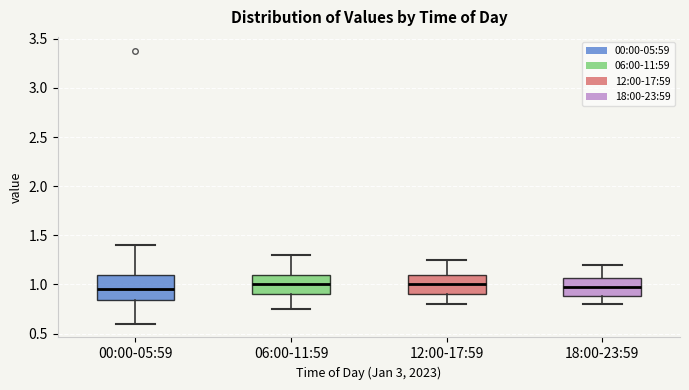

Reading left to right, read every box against the y-axis: the position of its median line, the range the box covers, and the ends of its whiskers. The values are not printed on the chart, so give them approximately, as read against the axis.

00:00-05:59: median 0.95, box 0.85 to 1.10, whiskers 0.60 to 1.40
06:00-11:59: median 1.00, box 0.90 to 1.10, whiskers 0.75 to 1.30
12:00-17:59: median 1.00, box 0.90 to 1.10, whiskers 0.80 to 1.25
18:00-23:59: median 1.00, box 0.90 to 1.05, whiskers 0.80 to 1.20